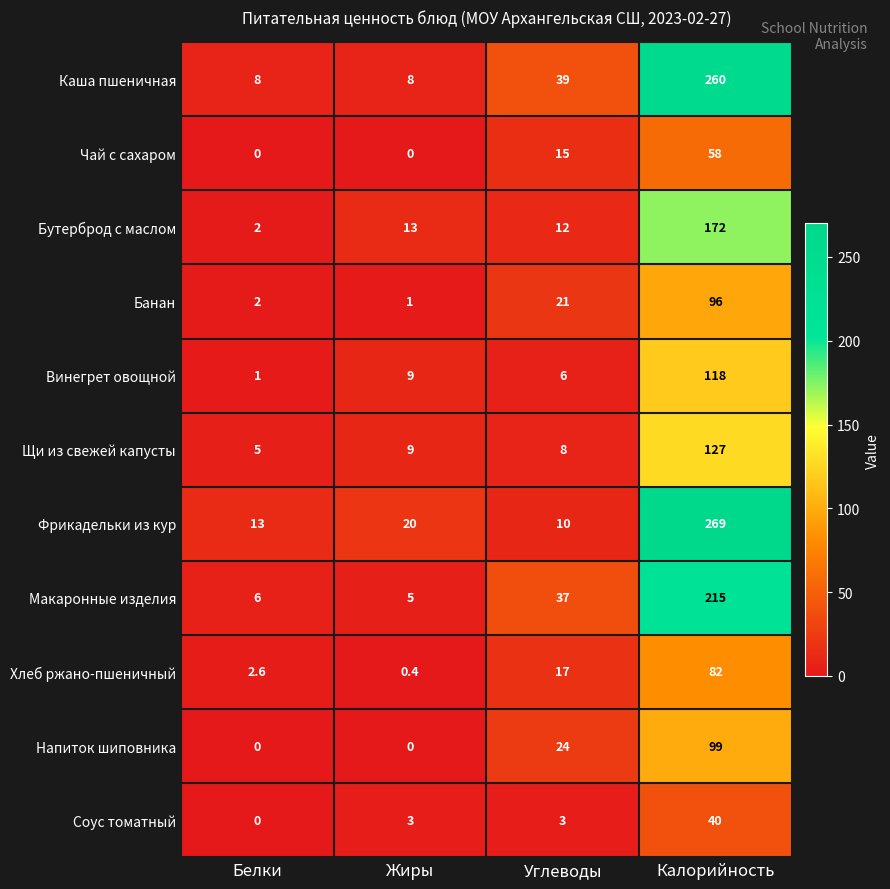

Rank the categories by Фрикадельки из кур value from lowest to highest.

Углеводы, Белки, Жиры, Калорийность